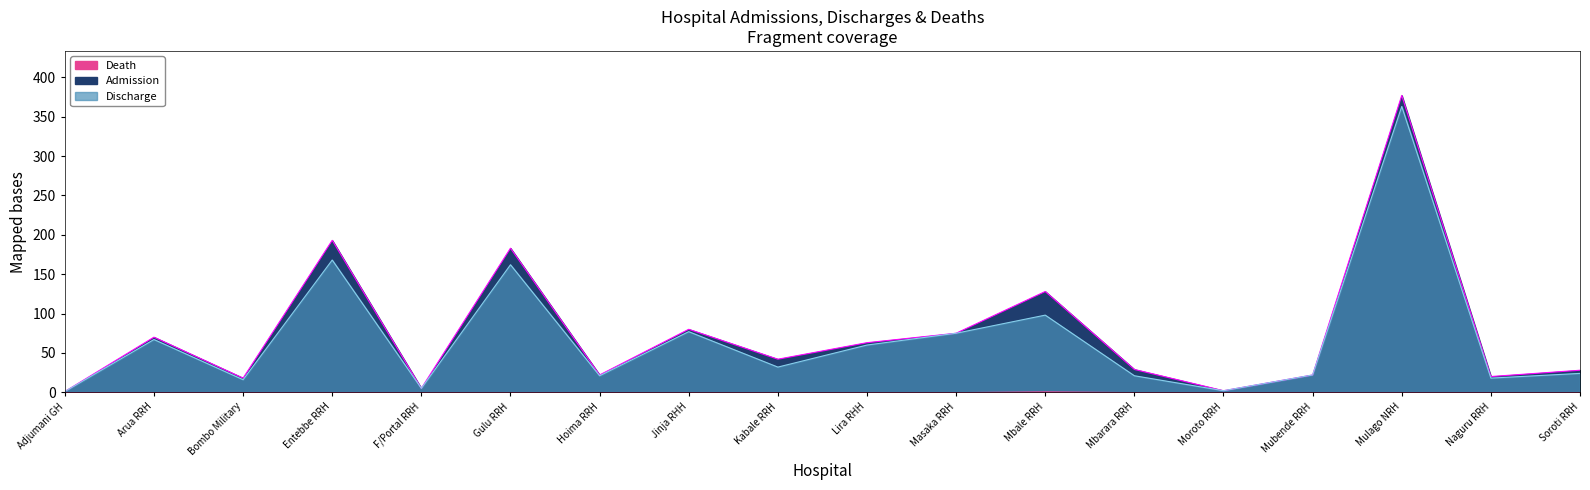

At which label does Discharge first exceed 32?

Arua RRH